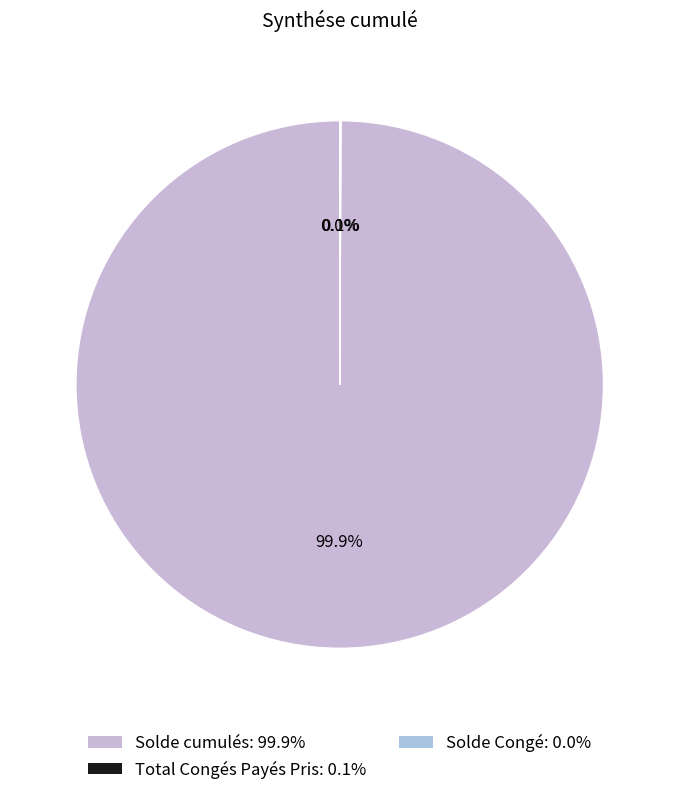

Which slice is the largest?

Solde cumulés